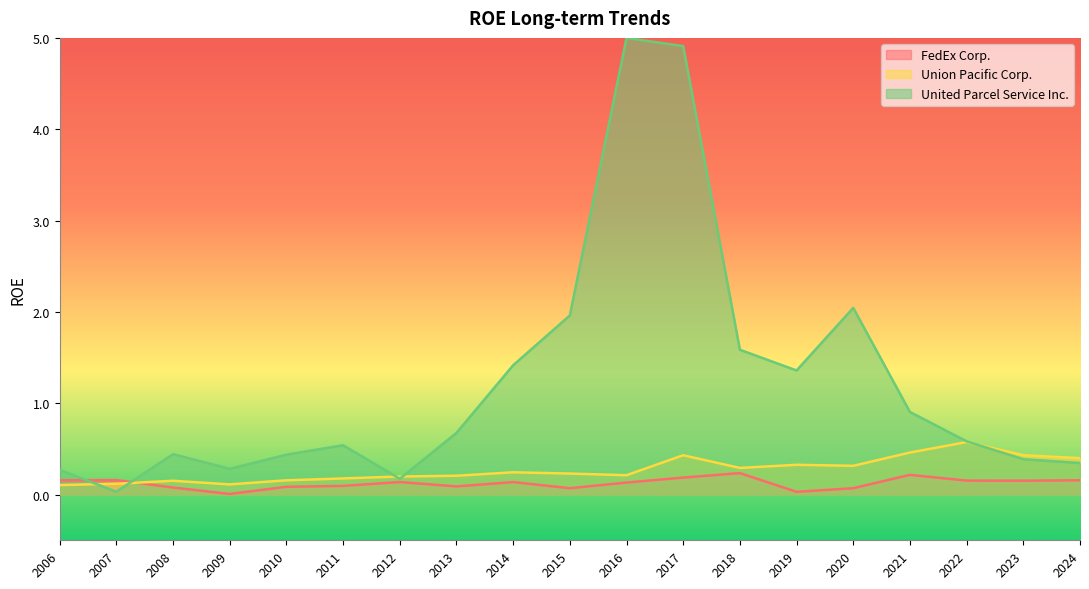

Rank the categories by Union Pacific Corp. value from highest to lowest.

2022, 2021, 2023, 2017, 2024, 2019, 2020, 2018, 2014, 2015, 2016, 2013, 2012, 2011, 2010, 2008, 2007, 2009, 2006